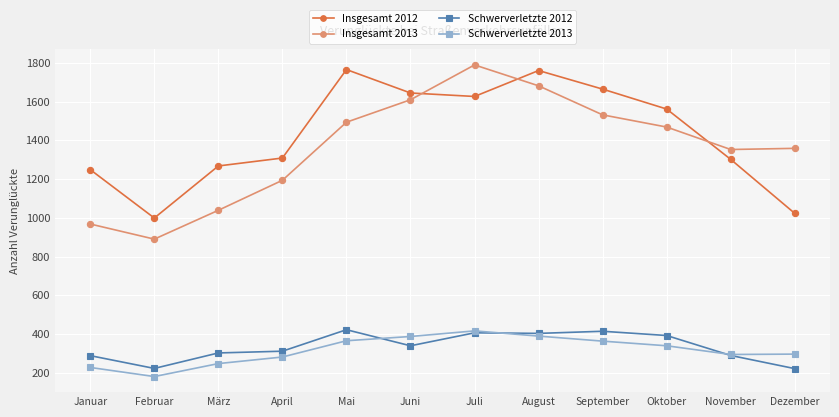

What position from the right is Mai?

8